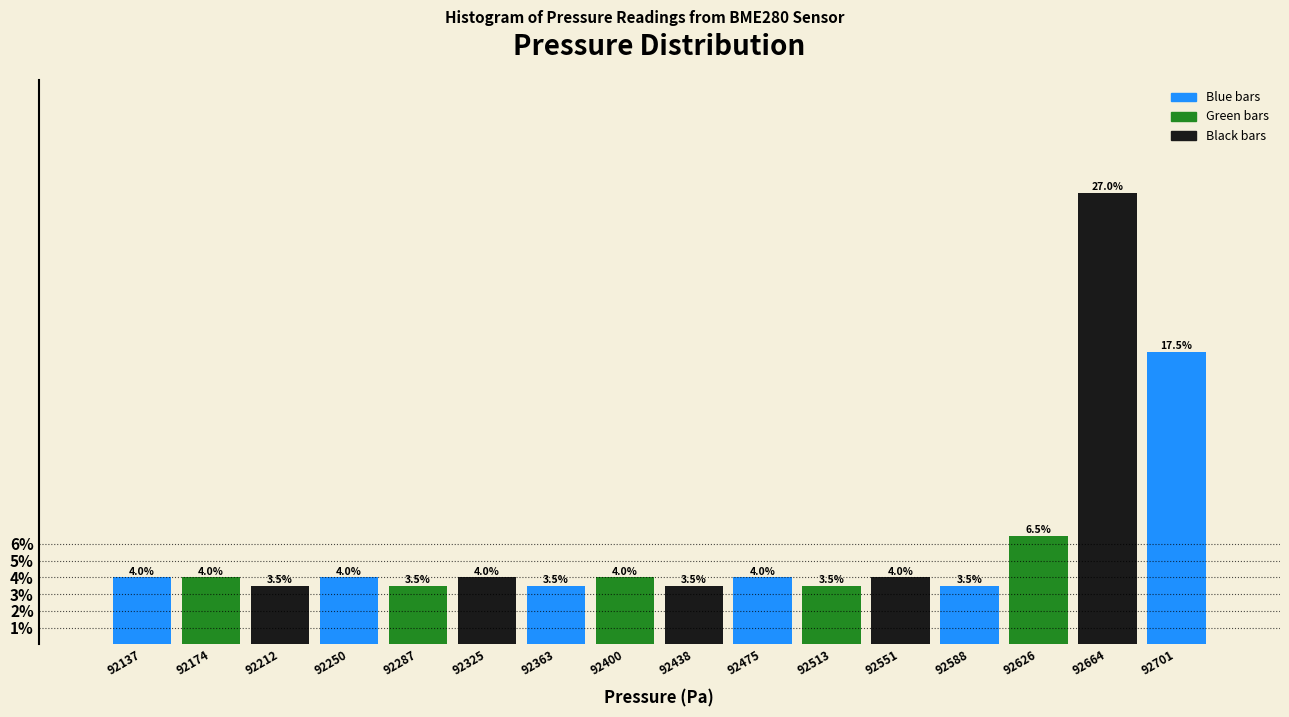

Reading left to right, transcribe this chart: for each bar, give the range it covers on the x-axis and its height. The bar edges are not printed on the chart, so give them approximately, as read against the axis.

92120 to 92155: 4.0
92155 to 92195: 4.0
92195 to 92230: 3.5
92230 to 92270: 4.0
92270 to 92305: 3.5
92305 to 92345: 4.0
92345 to 92380: 3.5
92380 to 92420: 4.0
92420 to 92455: 3.5
92455 to 92495: 4.0
92495 to 92530: 3.5
92530 to 92570: 4.0
92570 to 92605: 3.5
92605 to 92645: 6.5
92645 to 92680: 27.0
92680 to 92720: 17.5